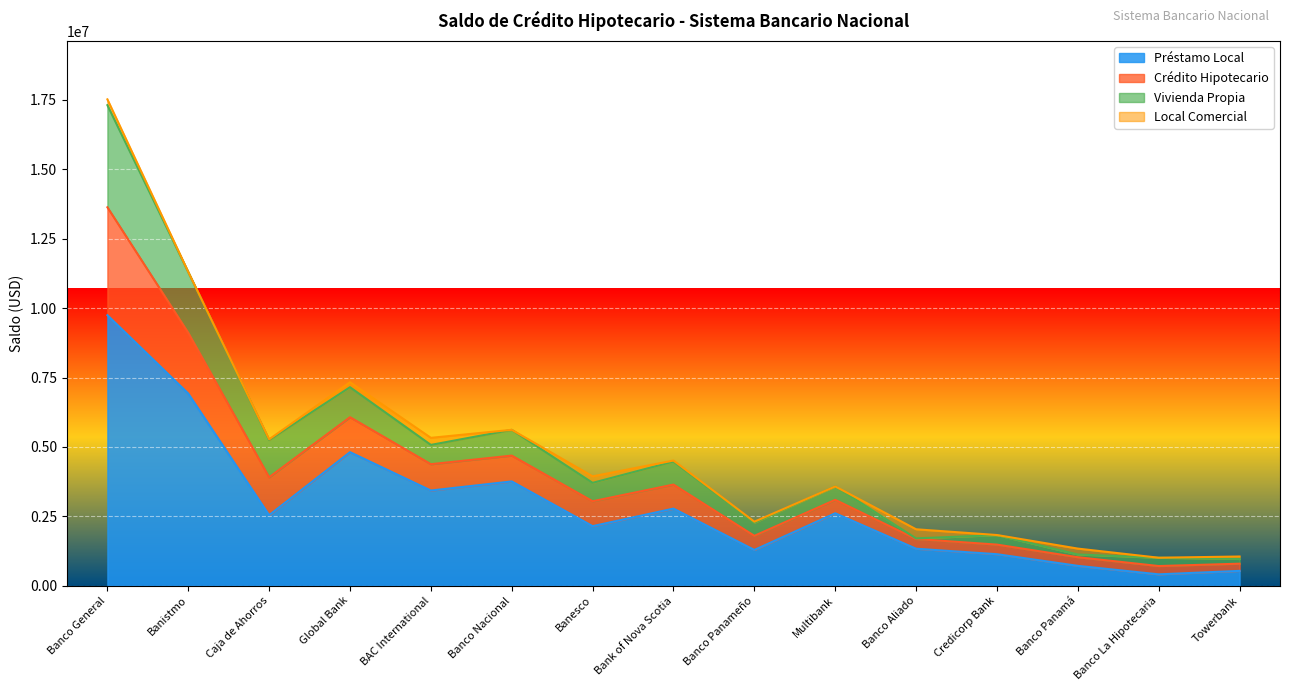

What is the lowest value of the Préstamo Local series?

409841.3